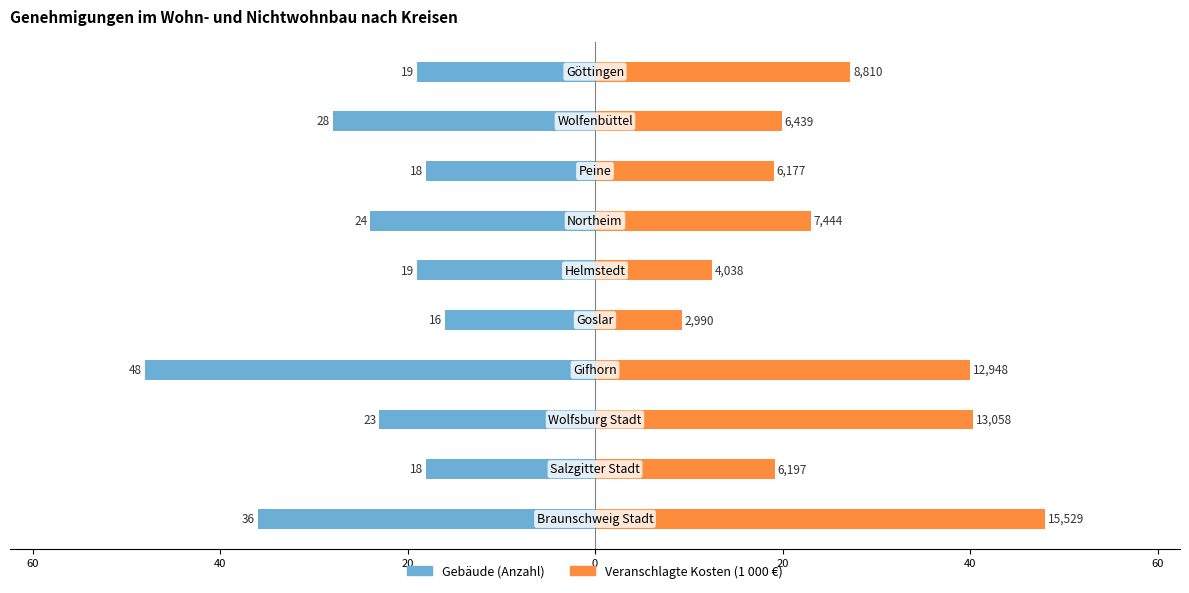

How many values in the Veranschlagte Kosten (skaliert) series exceed 23?

5